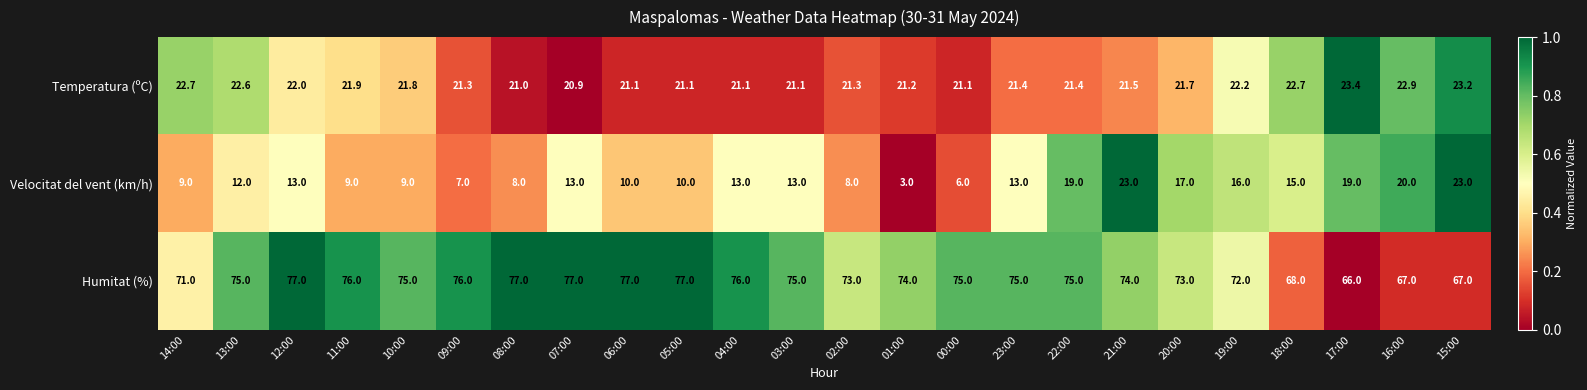

The value of Temperatura (ºC) at 17:00 is 23.4. True or false?

True